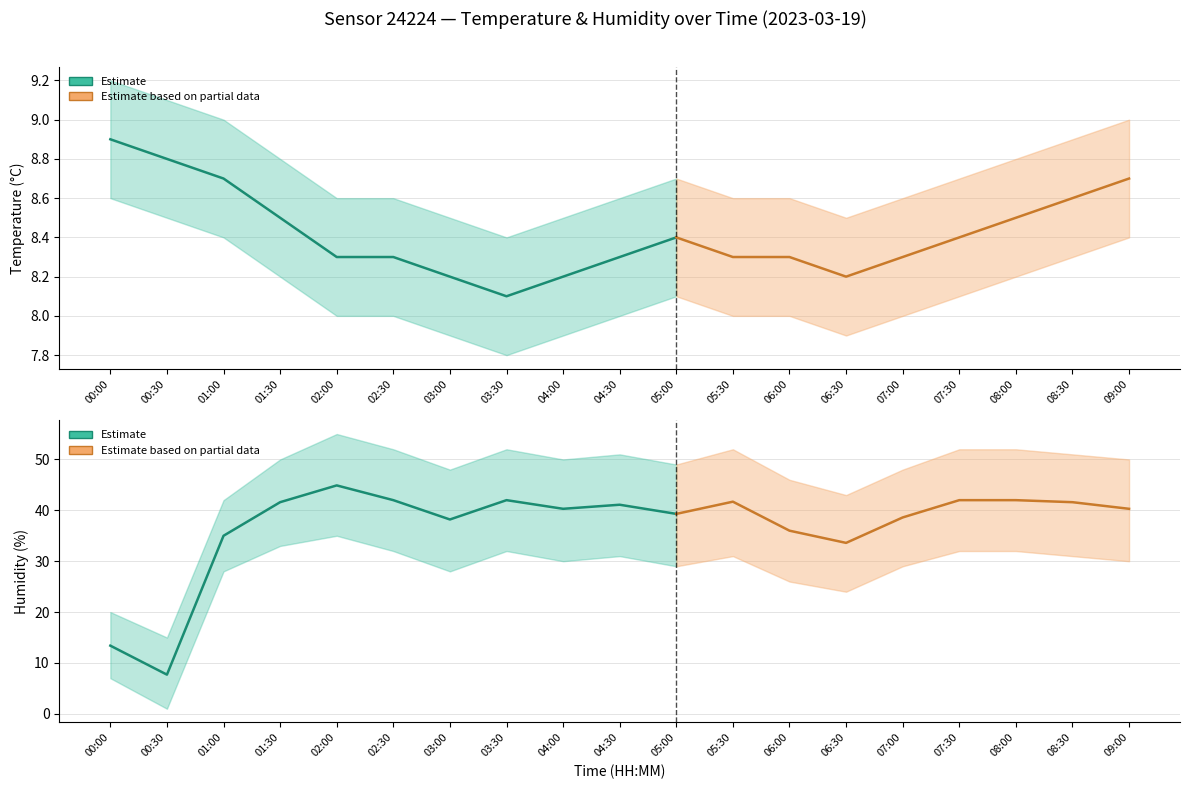

Is it true that temperature_lower equals 8.0 at 07:00?

True